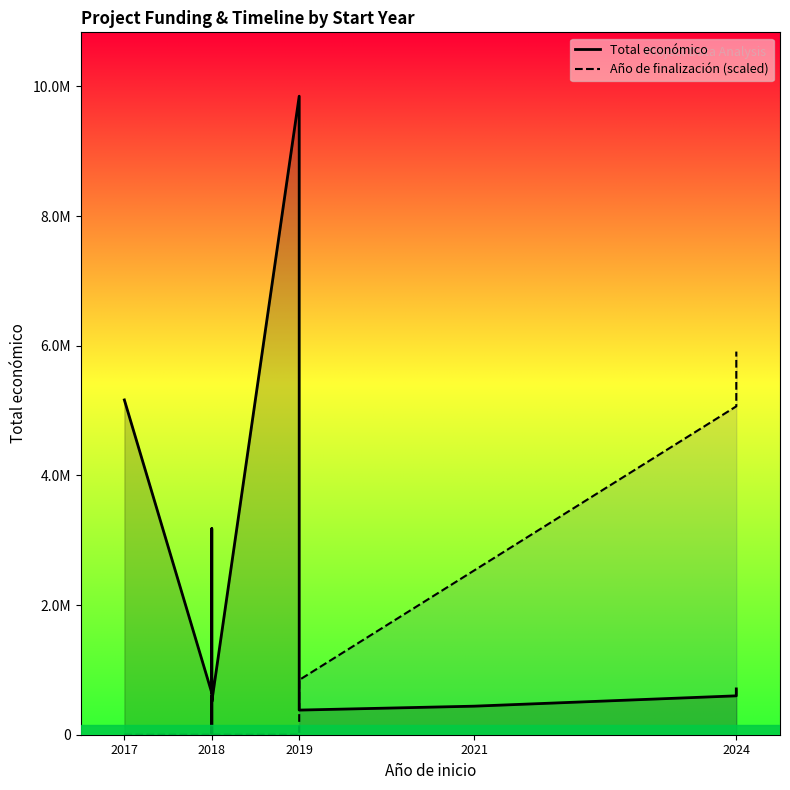

What is the label of the 1st point from the left?

2017